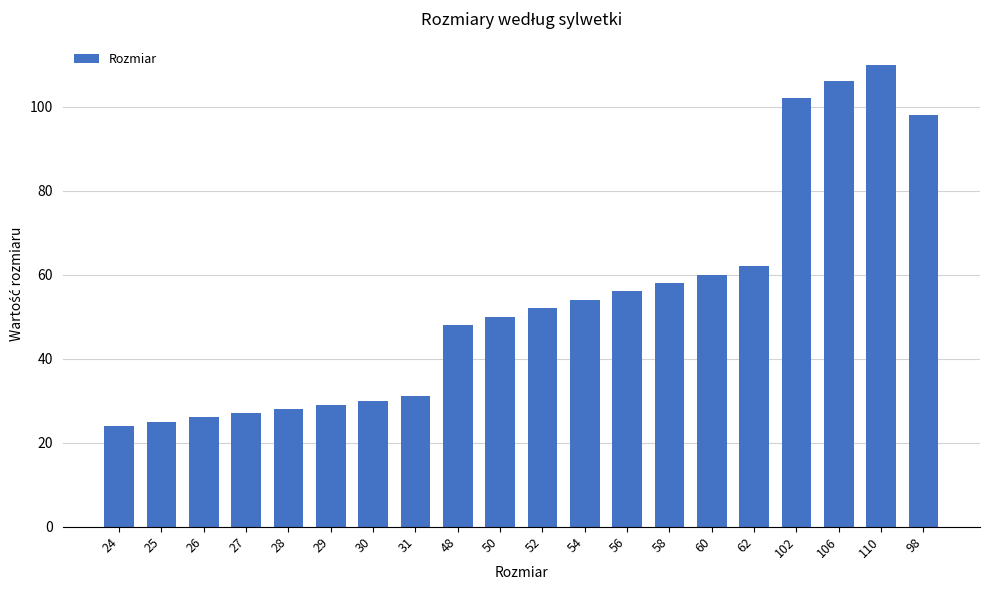

The chart shows a value of 40 at 60. True or false?

False